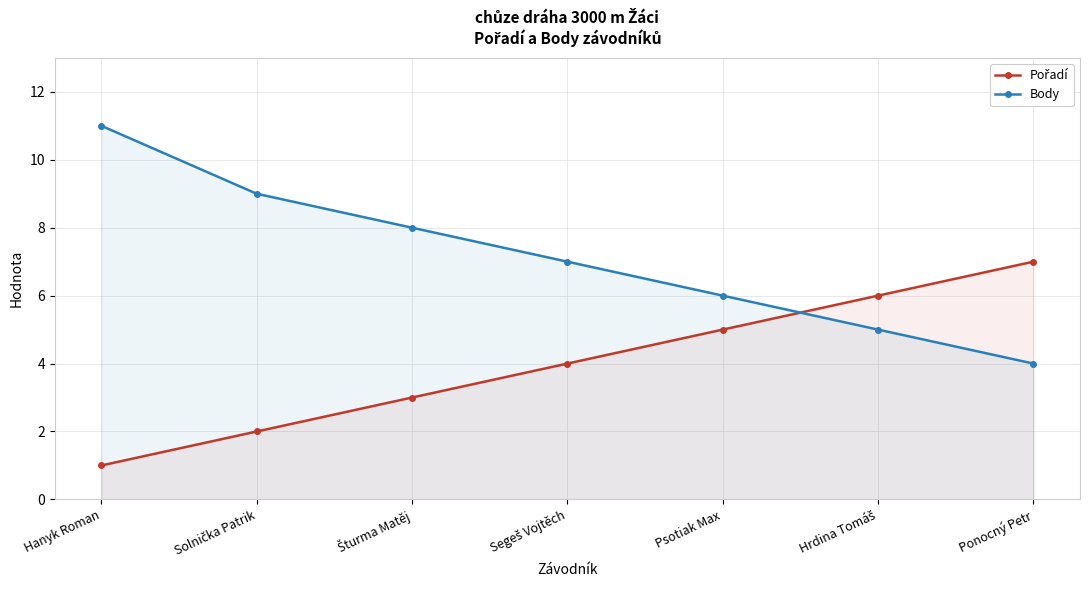

Which category has the lowest value across all series?

Hanyk Roman